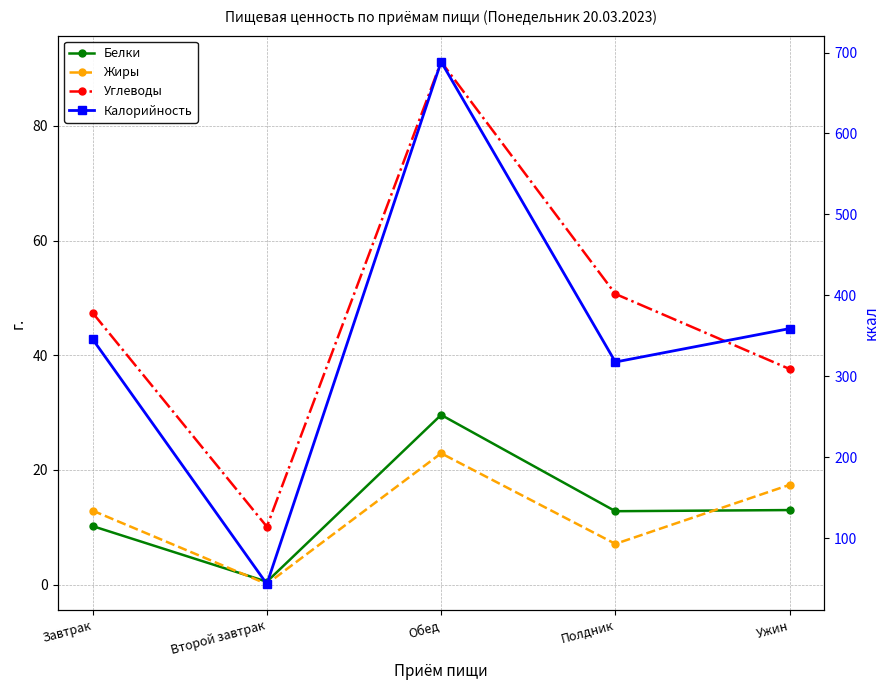

What is the label of the 2nd point from the left?

Второй завтрак